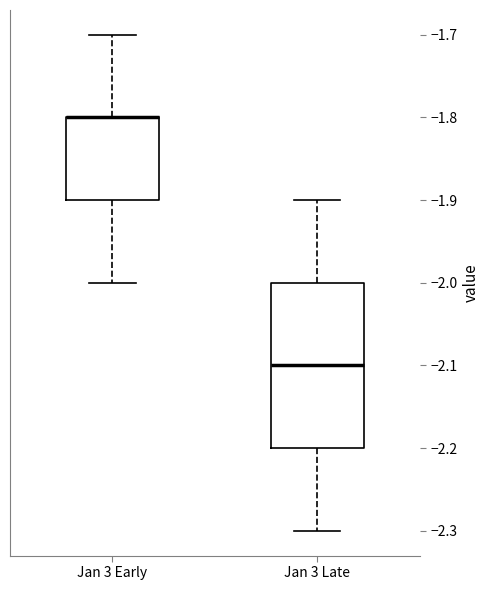

Where is the lower edge of the box for Jan 3 Early on the y-axis? The values are not printed on the chart, so give them approximately, as read against the axis.

-1.9